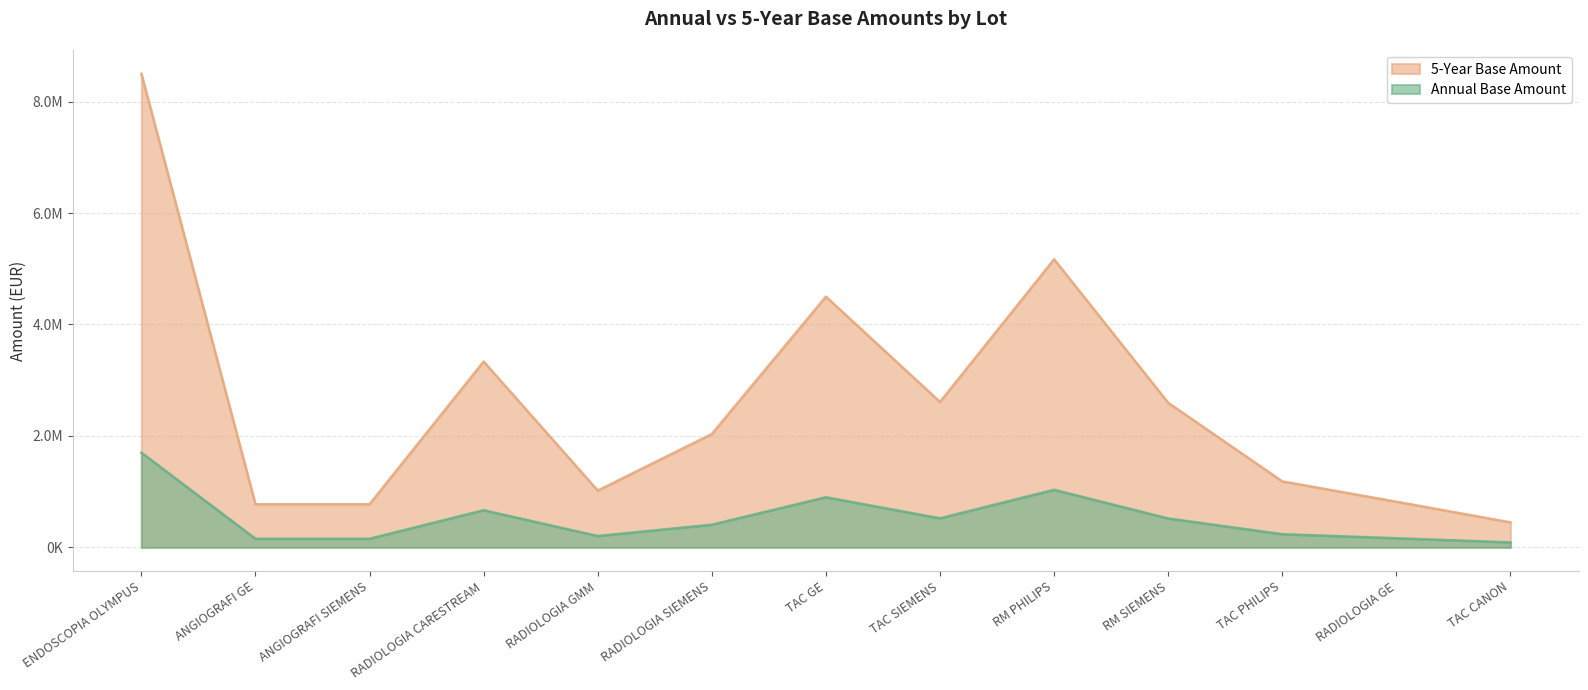

True or false: Annual Base Amount has a value of 7020452 at TAC GE.

False